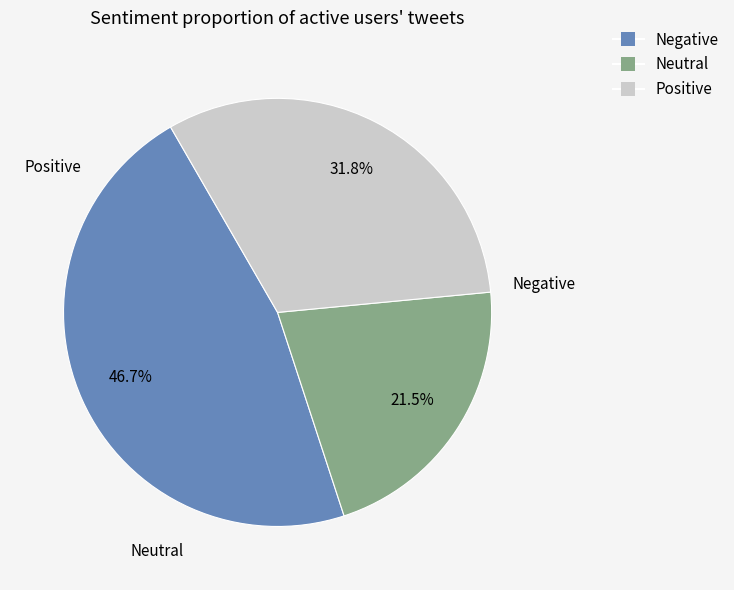

Is there a majority slice in this chart?

No